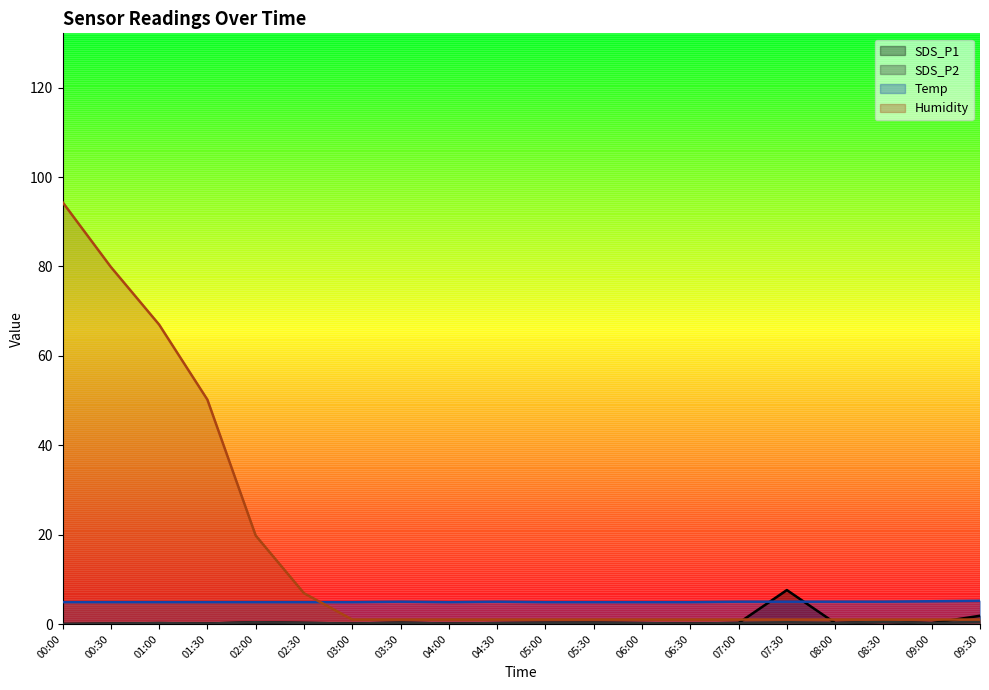

What are all the series names shown in the legend?

SDS_P1, SDS_P2, Temp, Humidity